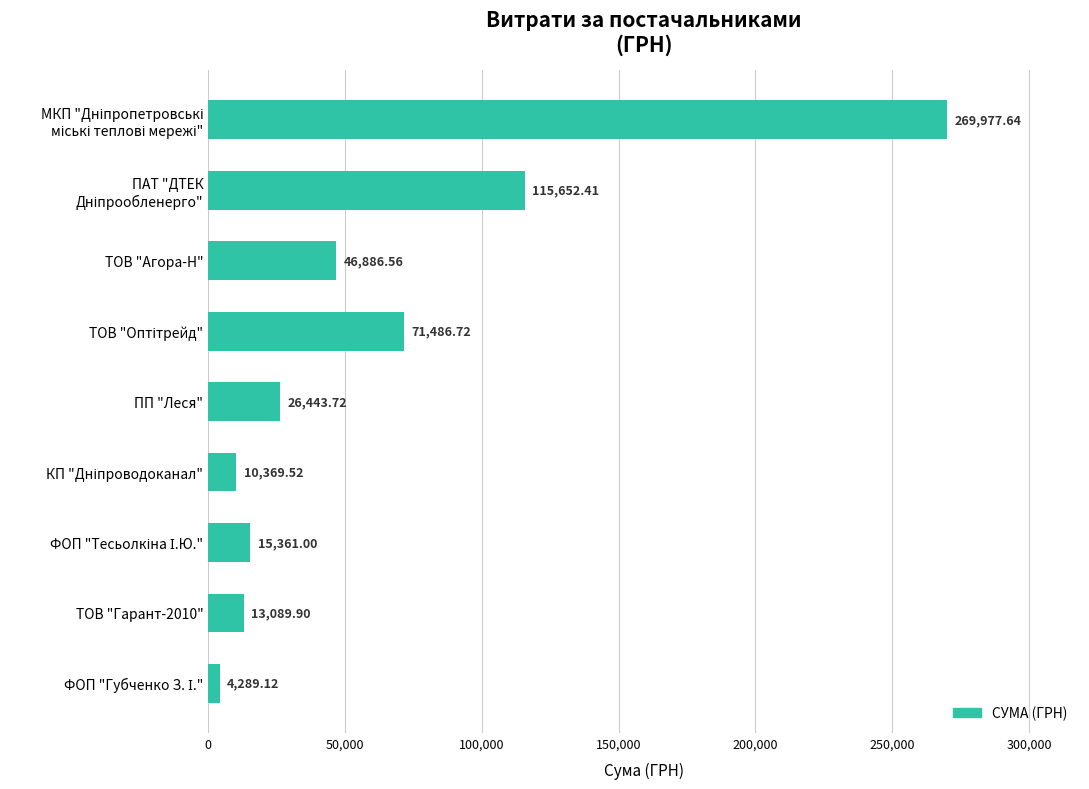

What is the sum of all values?

573556.6